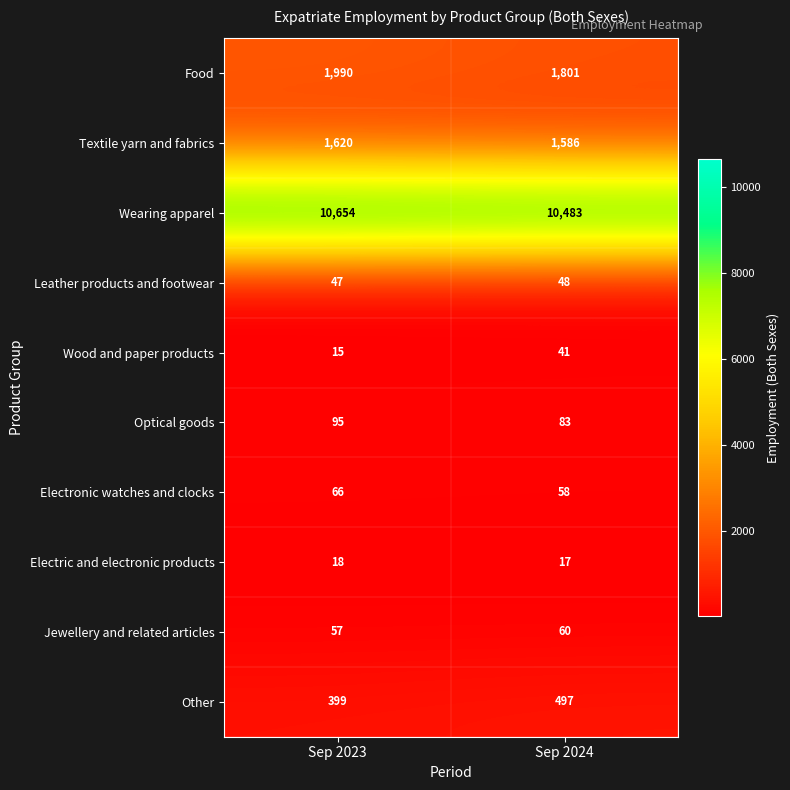

Reading left to right, extract all data points from this chart.

Food: 1990	1801
Textile yarn and fabrics: 1620	1586
Wearing apparel: 10654	10483
Leather products and footwear: 47	48
Wood and paper products: 15	41
Optical goods: 95	83
Electronic watches and clocks: 66	58
Electric and electronic products: 18	17
Jewellery and related articles: 57	60
Other: 399	497